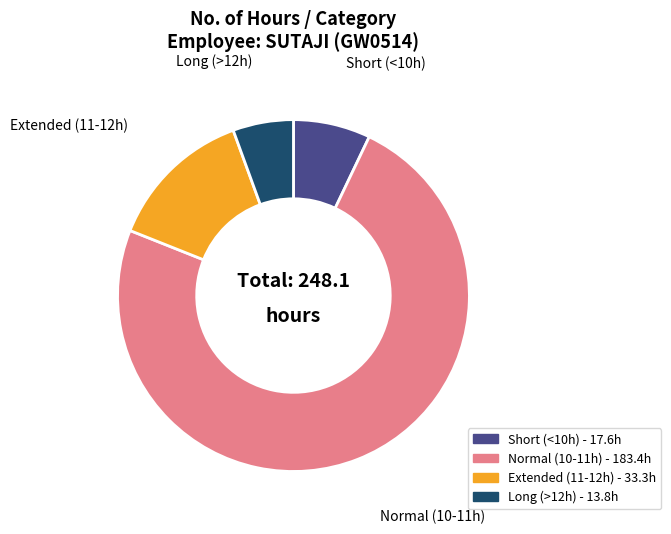

Is there a majority slice in this chart?

Yes